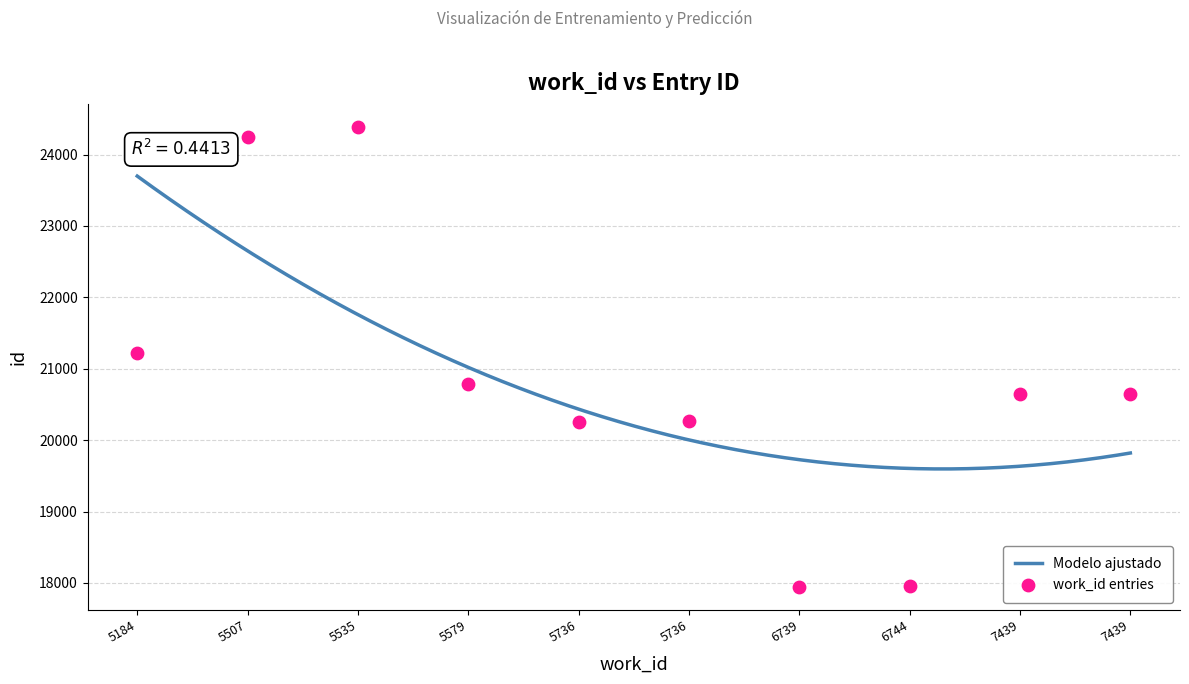

What is the ratio of the value at 7439 to the value at 6739?

1.2